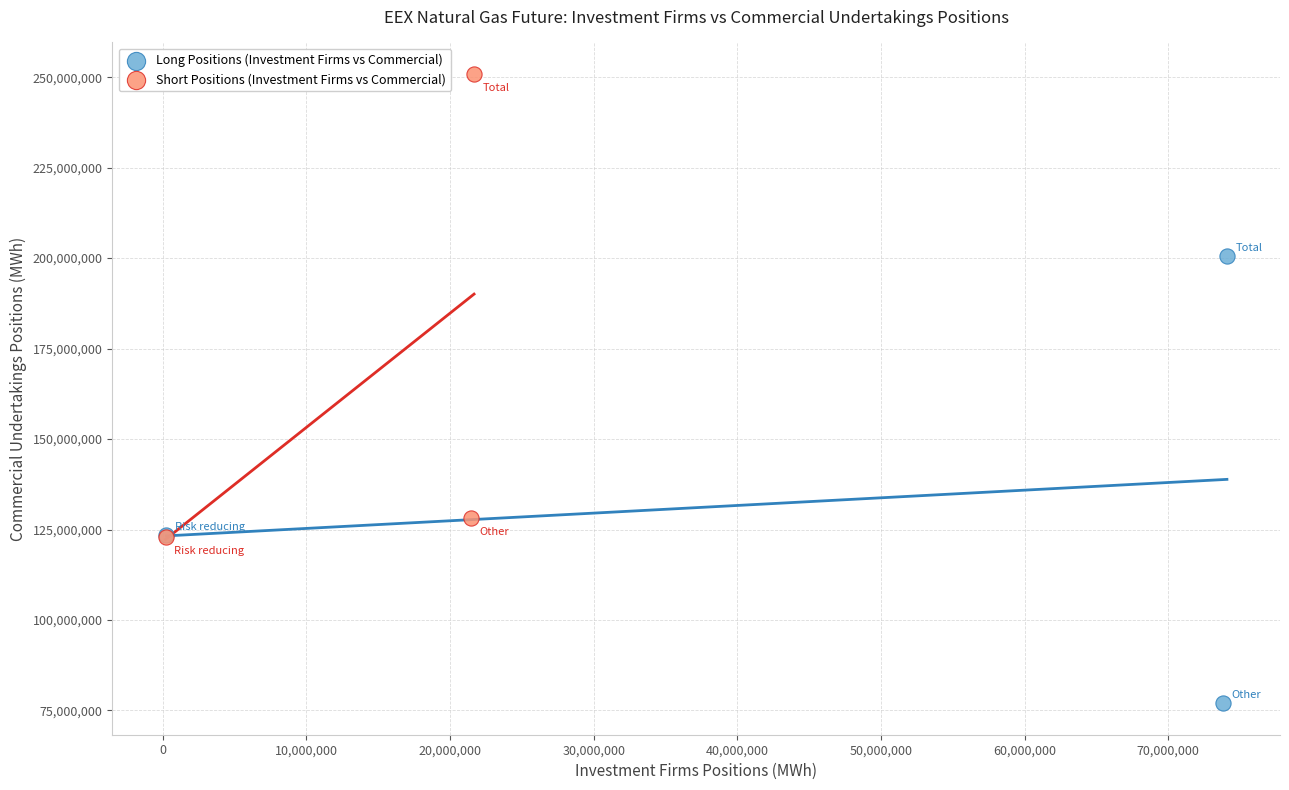

Which series contains the highest Y value?

Short Positions (Investment Firms vs Commercial)